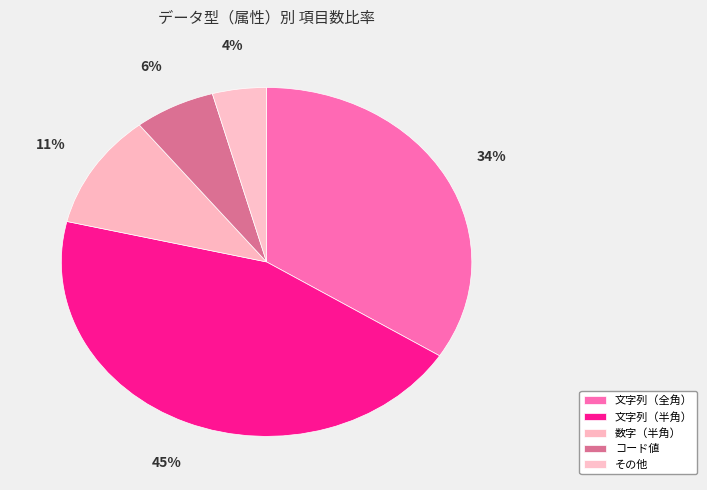

Count the number of slices in the pie.

5